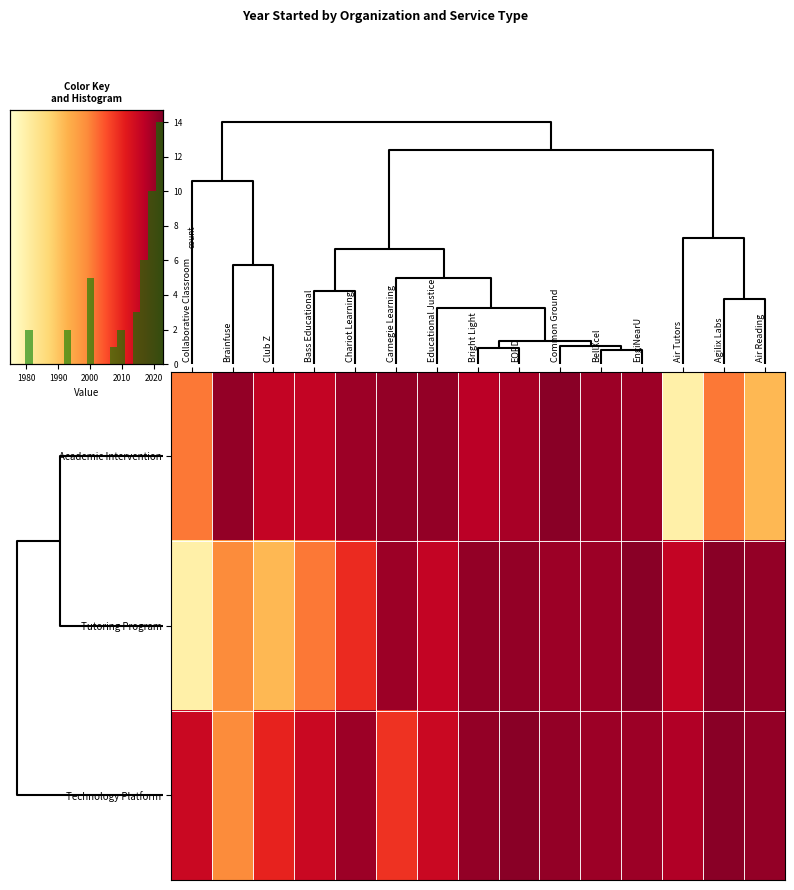

What is the approximate value of Technology Platform at Air Reading?

2021